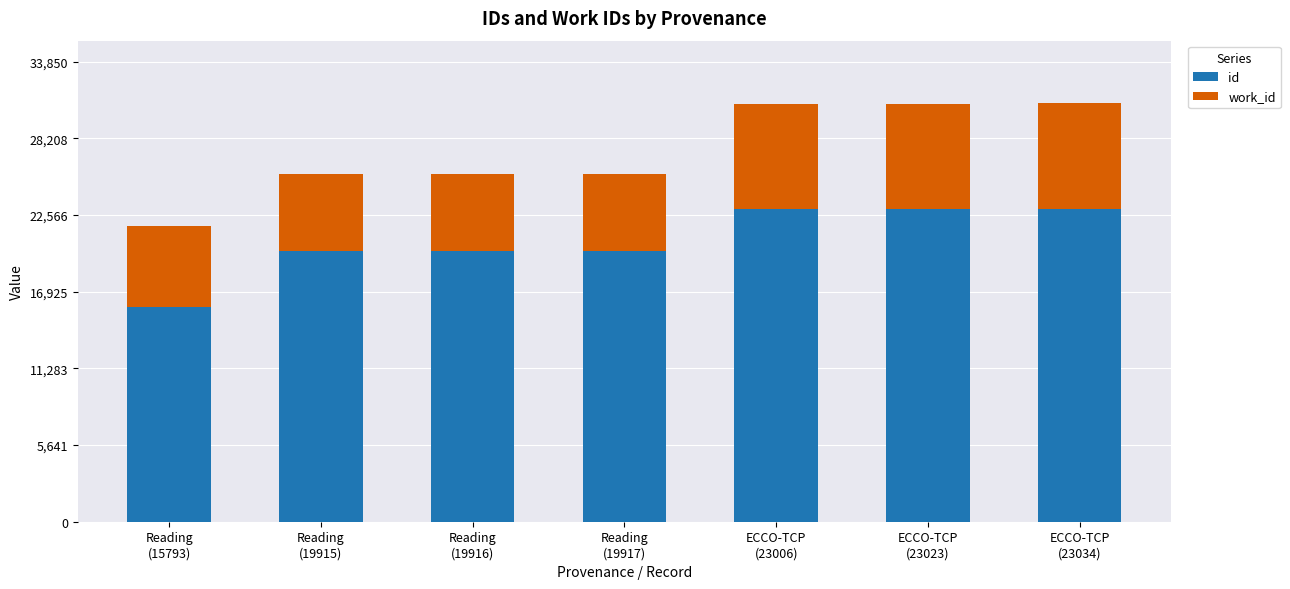

Which series has the widest spread of values?

id